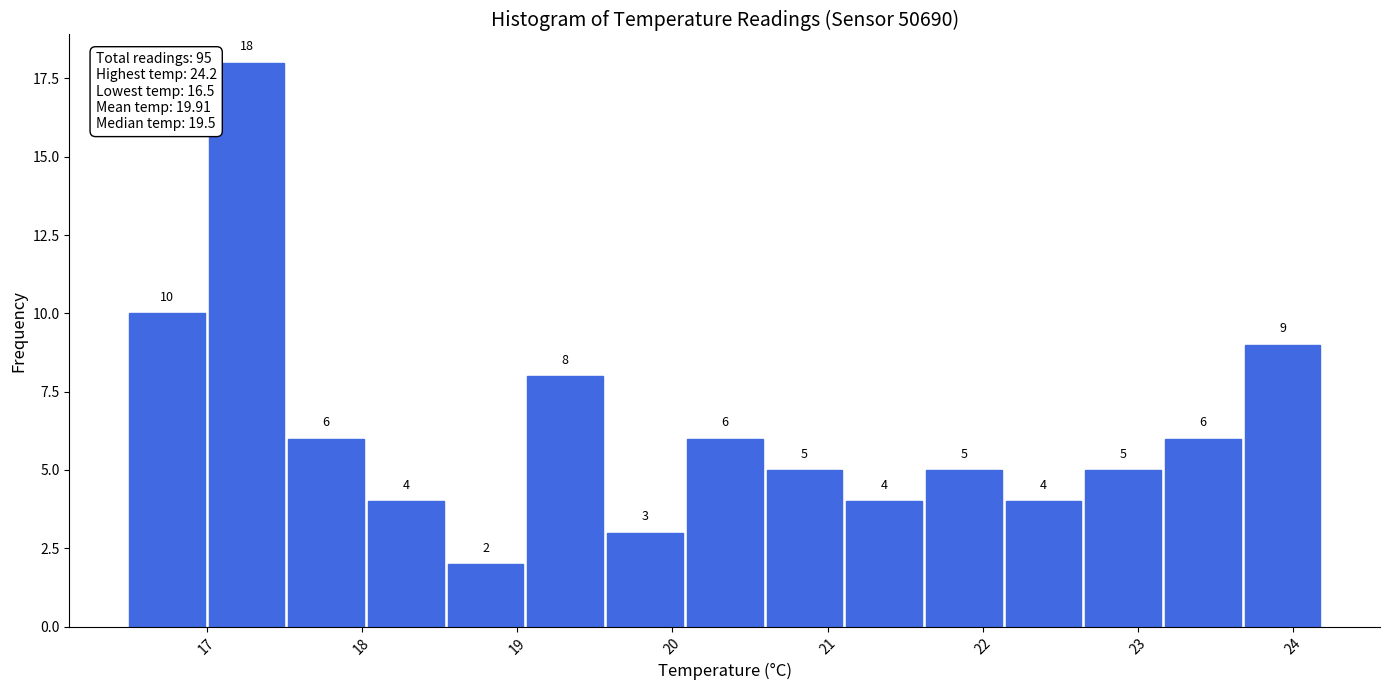

What is the height of the bar covering 17.5 to 18.0 on the x-axis? The bar edges are not printed on the chart, so give them approximately, as read against the axis.

6